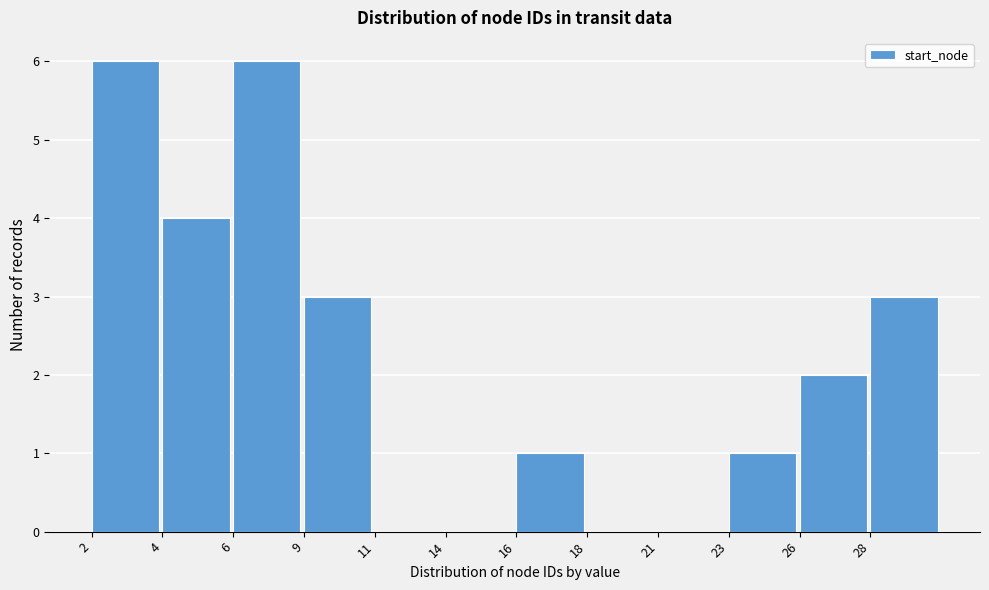

Reading left to right, what are all the values shown in this chart?

2=6	4=4	6=6	9=3	11=0	14=0	16=1	18=0	21=0	23=1	26=2	28=3